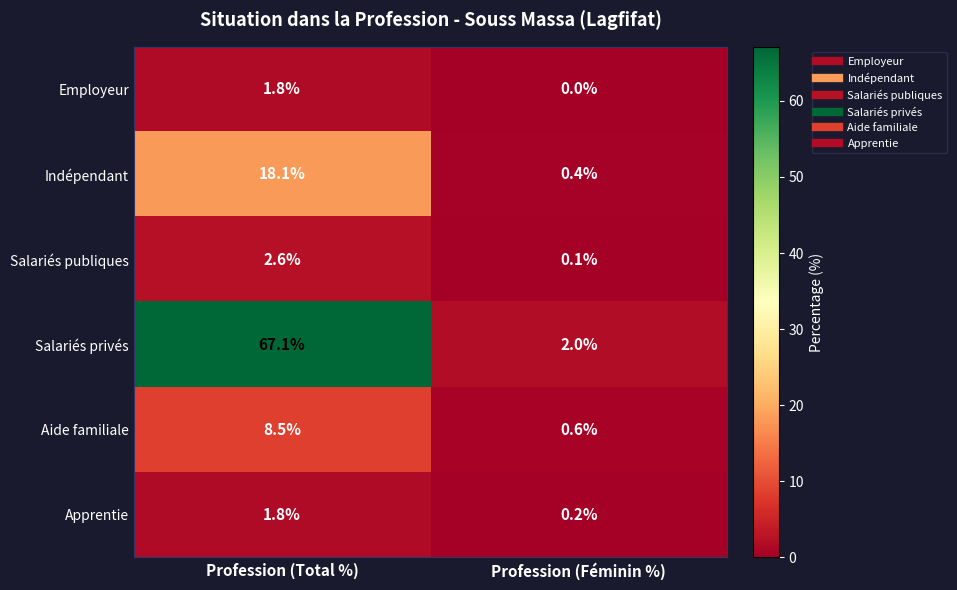

Which series has the largest range (max minus min)?

Salariés privés